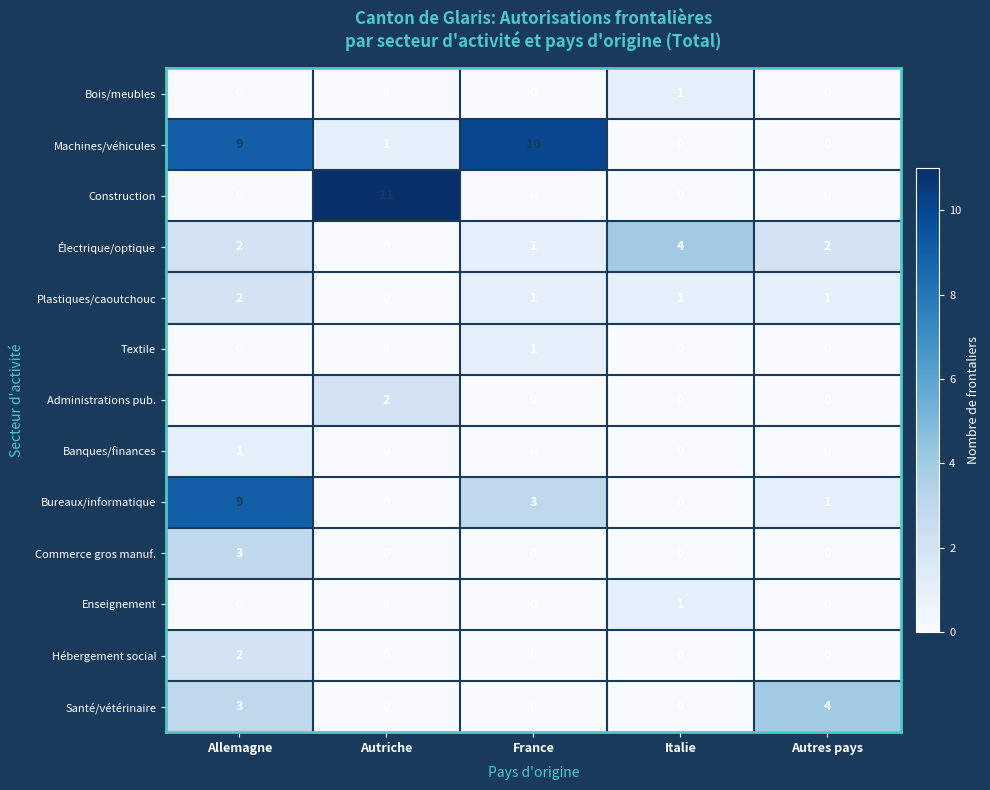

Where does the Plastiques/caoutchouc series first go above 1?

Allemagne